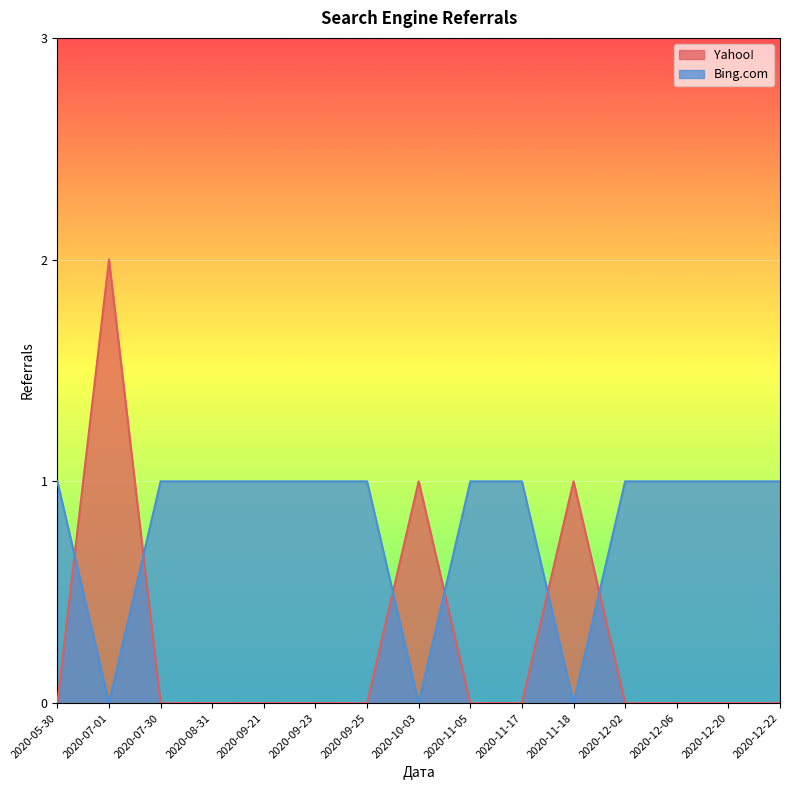

How many data points in Bing.com are less than 1?

3